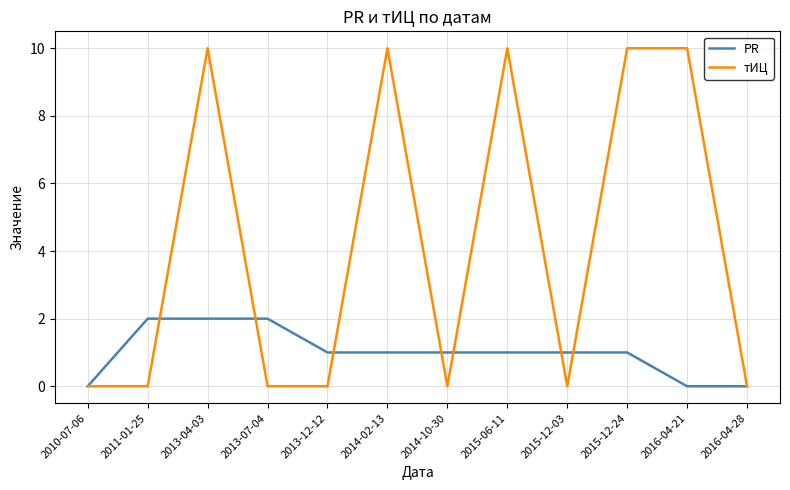

What are all the series names shown in the legend?

PR, тИЦ